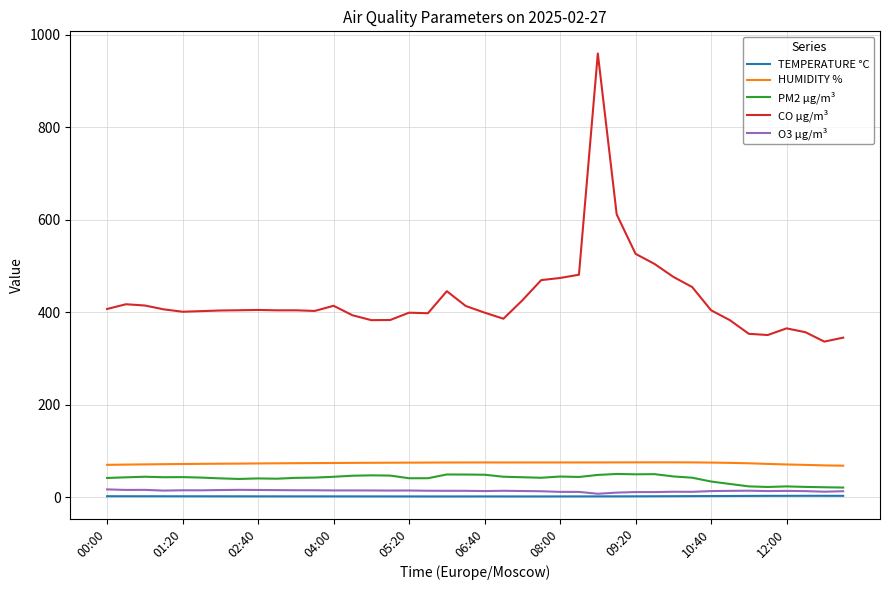

Which series has the largest range (max minus min)?

CO µg/m³